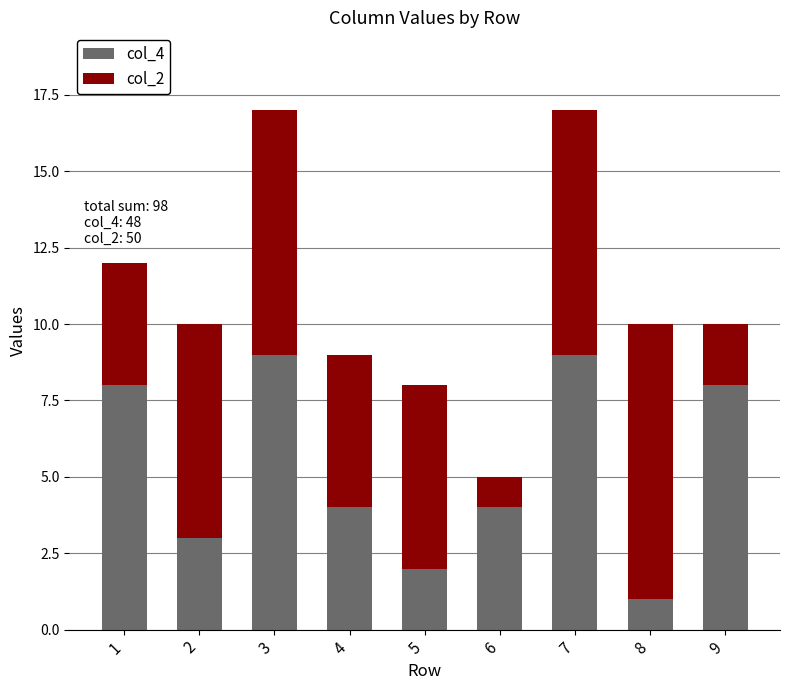

The value of col_4 at 8 is 1. True or false?

True